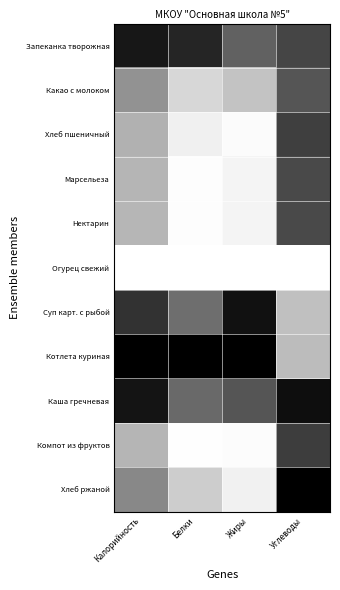

Reading left to right, what are all the values shown in this chart?

Запеканка творожная: Калорийность=0.9	Белки=0.9	Жиры=0.6	Углеводы=0.7
Какао с молоком: Калорийность=0.4	Белки=0.2	Жиры=0.2	Углеводы=0.7
Хлеб пшеничный: Калорийность=0.3	Белки=0.1	Жиры=0.0	Углеводы=0.8
Марсельеза: Калорийность=0.3	Белки=0.0	Жиры=0.0	Углеводы=0.7
Нектарин: Калорийность=0.3	Белки=0.0	Жиры=0.0	Углеводы=0.7
Огурец свежий: Калорийность=0.0	Белки=0.0	Жиры=0.0	Углеводы=0.0
Суп карт. с рыбой: Калорийность=0.8	Белки=0.6	Жиры=0.9	Углеводы=0.2
Котлета куриная: Калорийность=1.0	Белки=1.0	Жиры=1.0	Углеводы=0.3
Каша гречневая: Калорийность=0.9	Белки=0.6	Жиры=0.7	Углеводы=0.9
Компот из фруктов: Калорийность=0.3	Белки=0.0	Жиры=0.0	Углеводы=0.8
Хлеб ржаной: Калорийность=0.5	Белки=0.2	Жиры=0.1	Углеводы=1.0